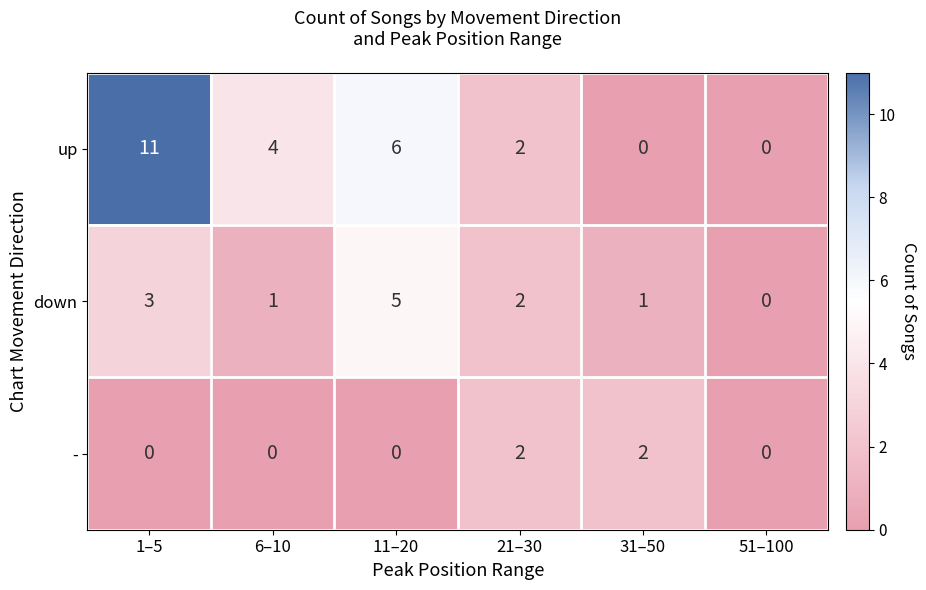

At which category does the chart reach its peak across all series?

1–5